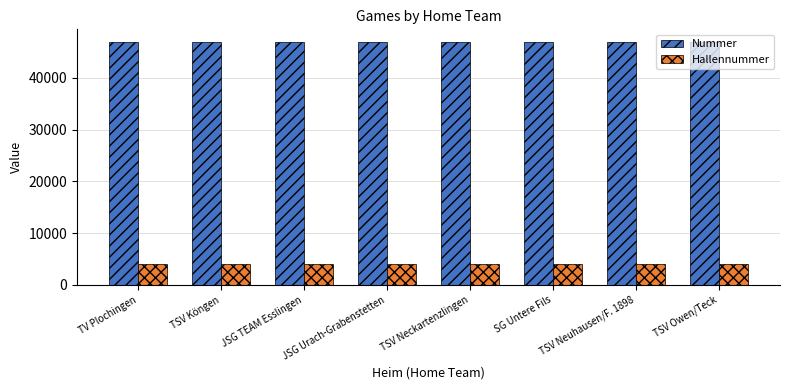

What are all the series names shown in the legend?

Nummer, Hallennummer